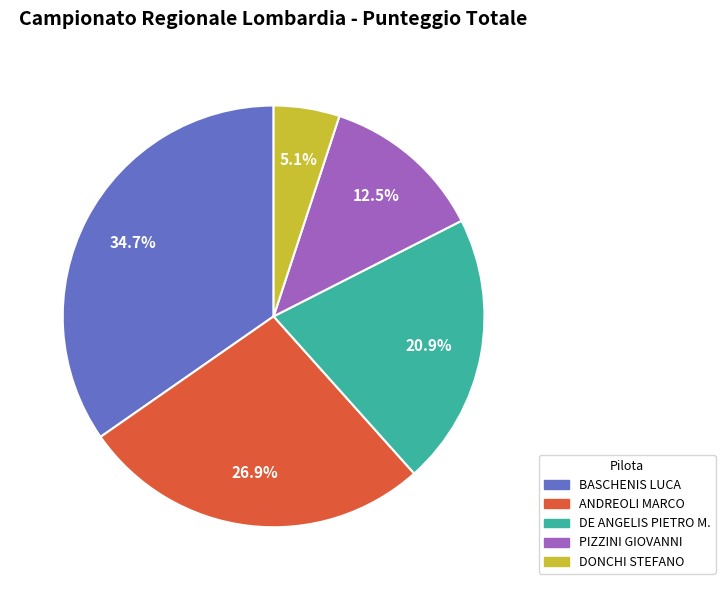

Is the sum of DE ANGELIS PIETRO M. and BASCHENIS LUCA greater than half?

Yes